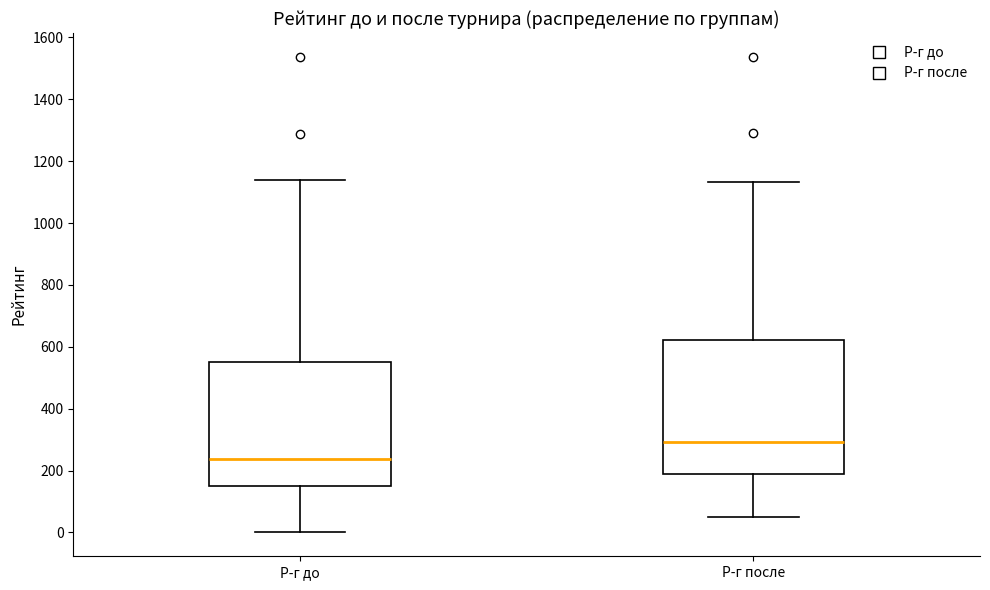

Reading left to right, read every box against the y-axis: the position of its median line, the range the box covers, and the ends of its whiskers. The values are not printed on the chart, so give them approximately, as read against the axis.

Р-г до: median 240, box 160 to 560, whiskers 0 to 1140
Р-г после: median 300, box 200 to 620, whiskers 60 to 1140